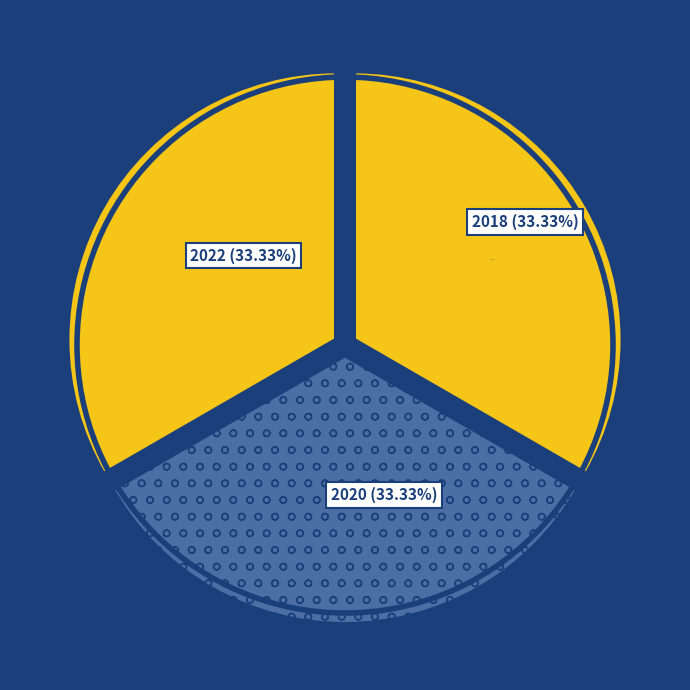

Combined, what portion of the pie is 2018 and 2022?

66.7%